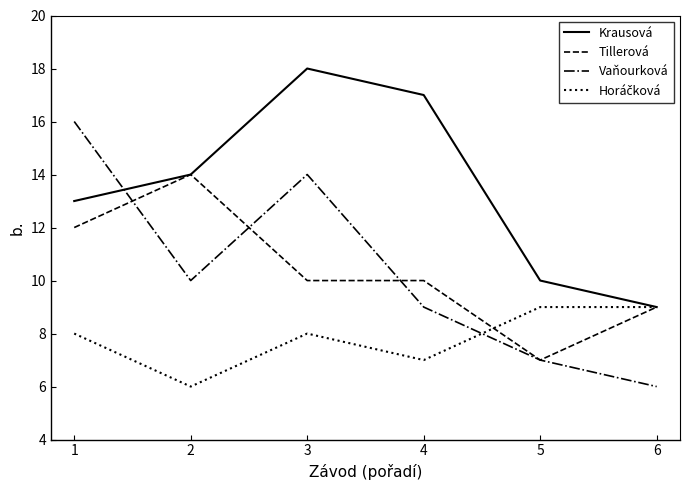

Between 2 and 5, which series saw the biggest shift?

Tillerová